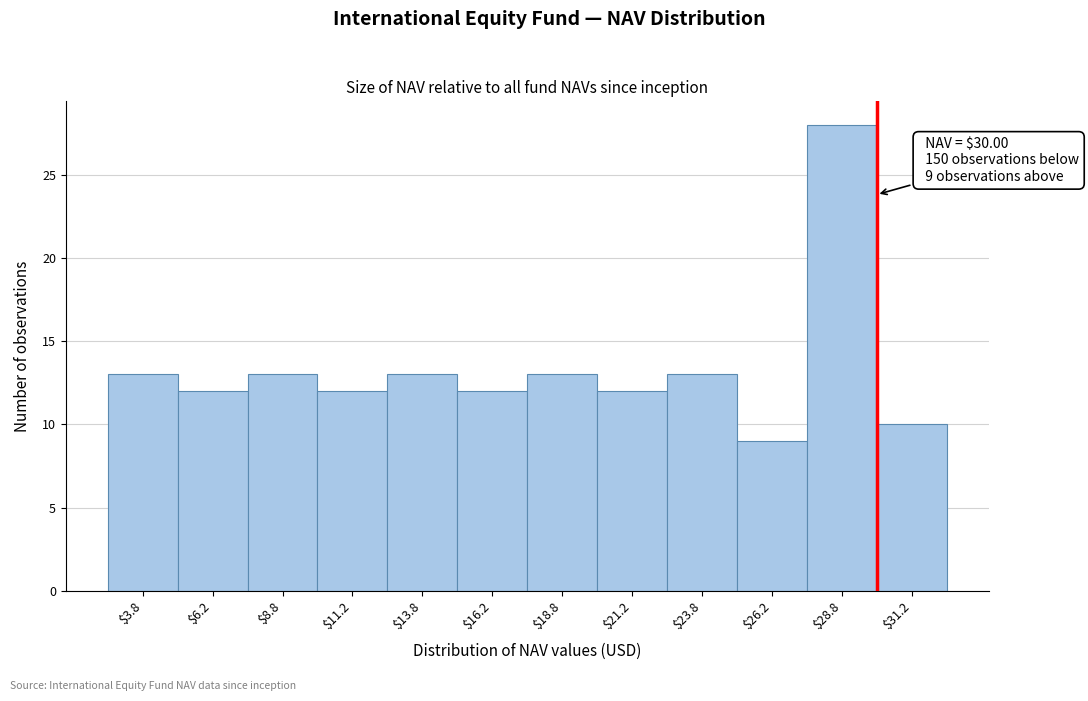

Which range on the x-axis has the tallest bar?

27.5 to 30.0